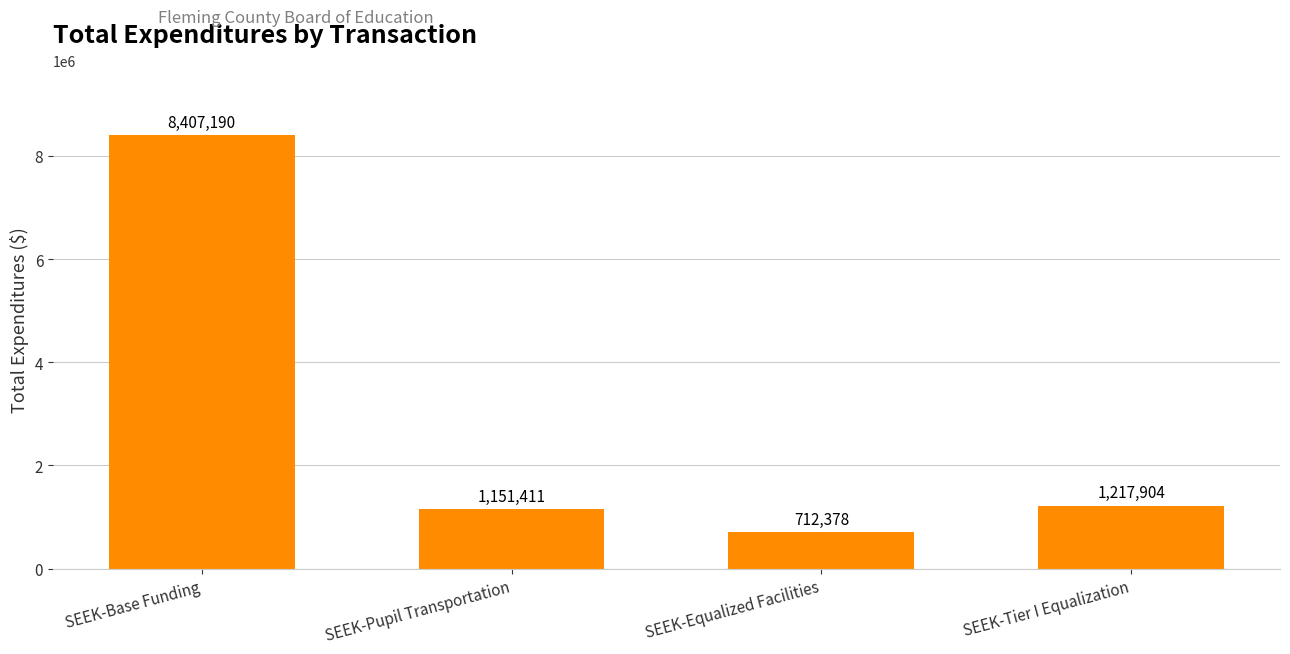

Between SEEK-Equalized Facilities and SEEK-Pupil Transportation, which is larger?

SEEK-Pupil Transportation